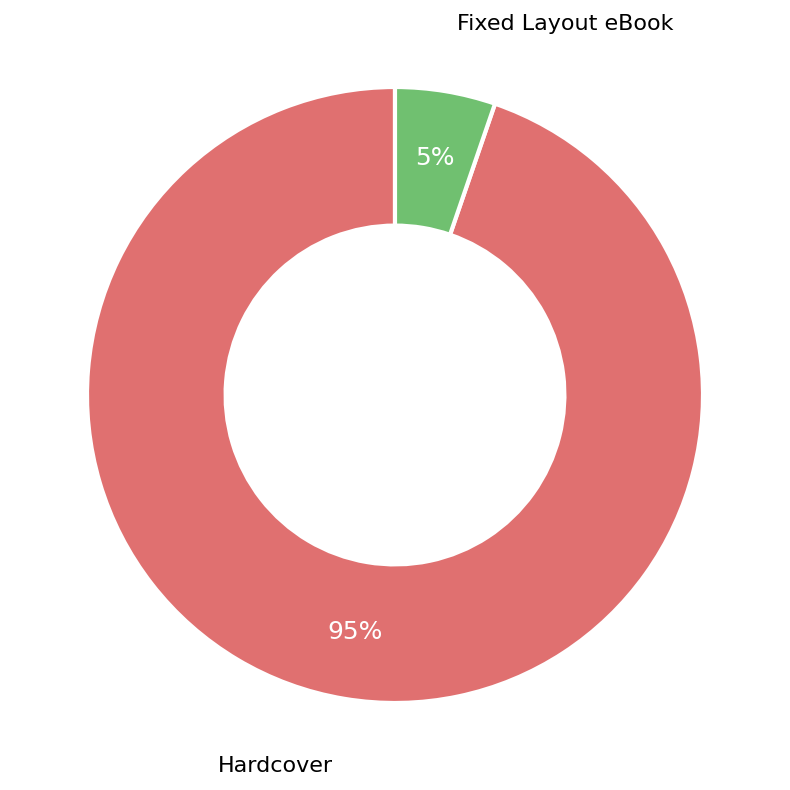

To the nearest percent, what is the combined percentage of Fixed Layout eBook and Hardcover?

100%